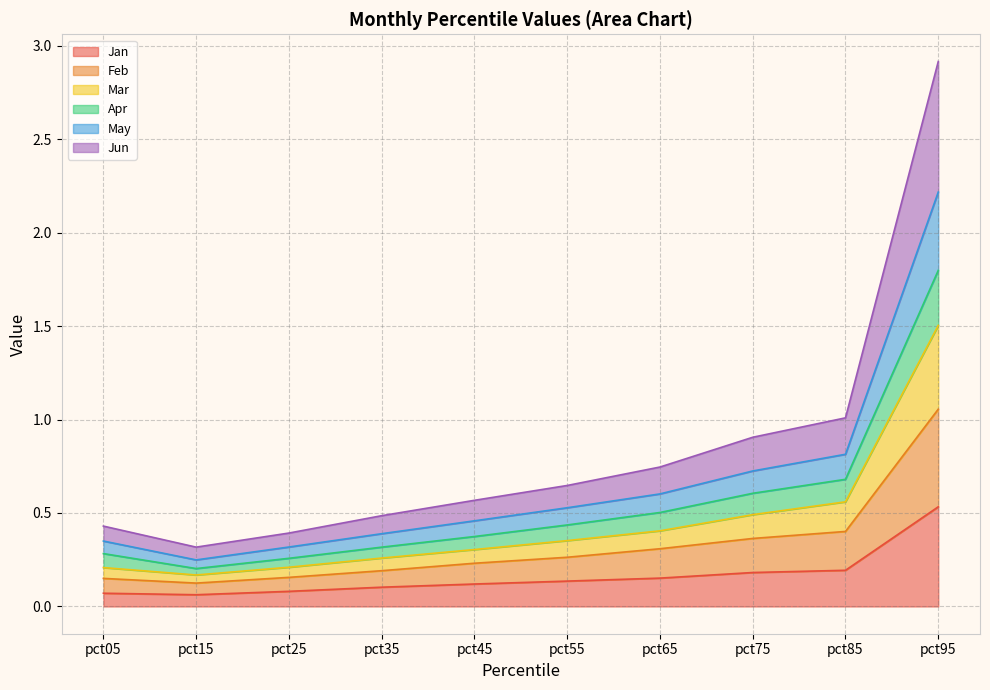

What is the total value across all series at pct45?

0.6